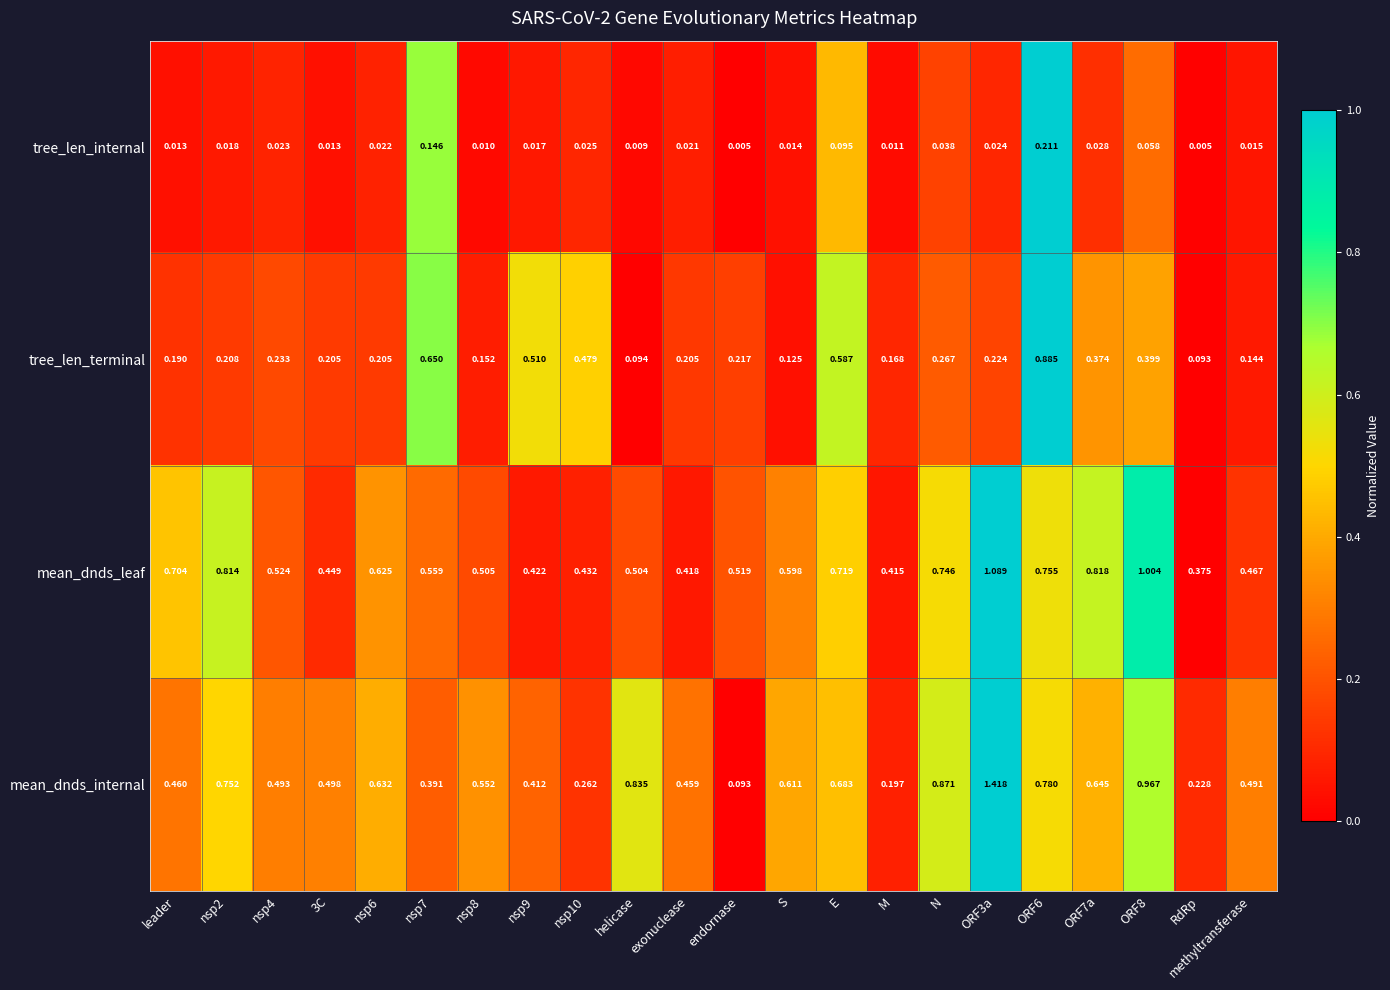

At ORF3a, list the series in order from largest to smallest.

mean_dnds_internal, mean_dnds_leaf, tree_len_terminal, tree_len_internal